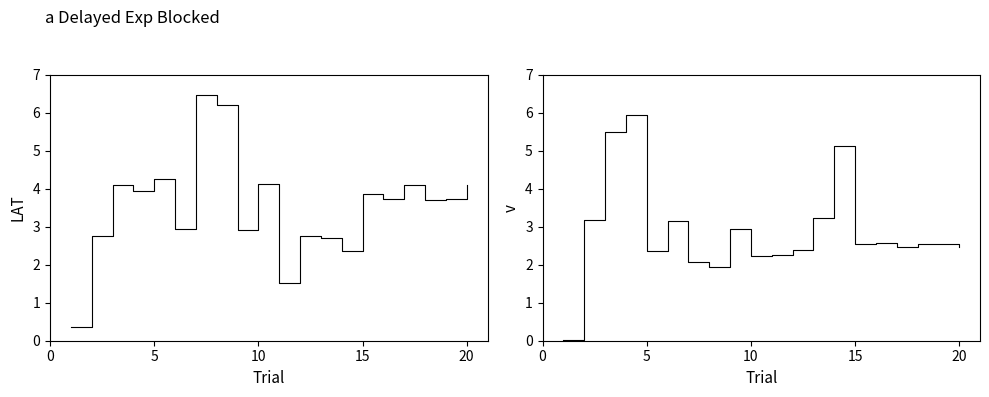

How many interior local valleys does the LAT series have?

7